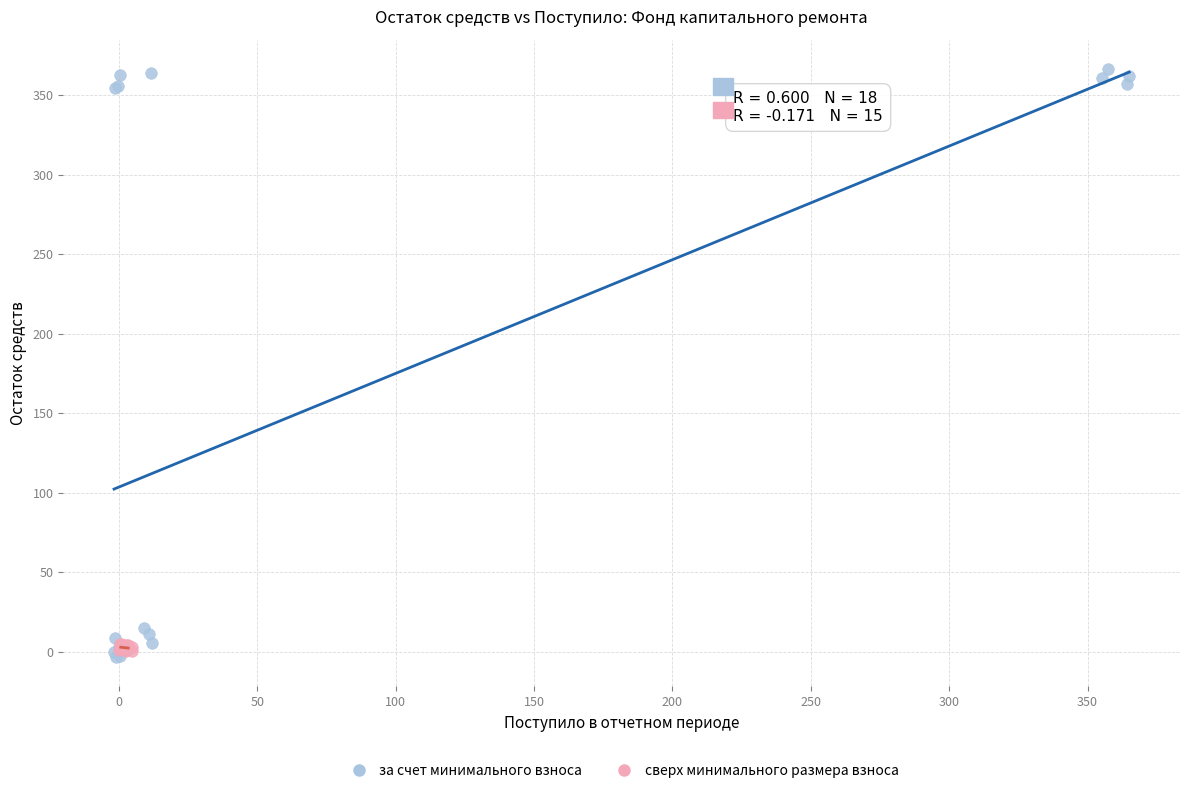

Which series contains the highest Y value?

за счет минимального взноса